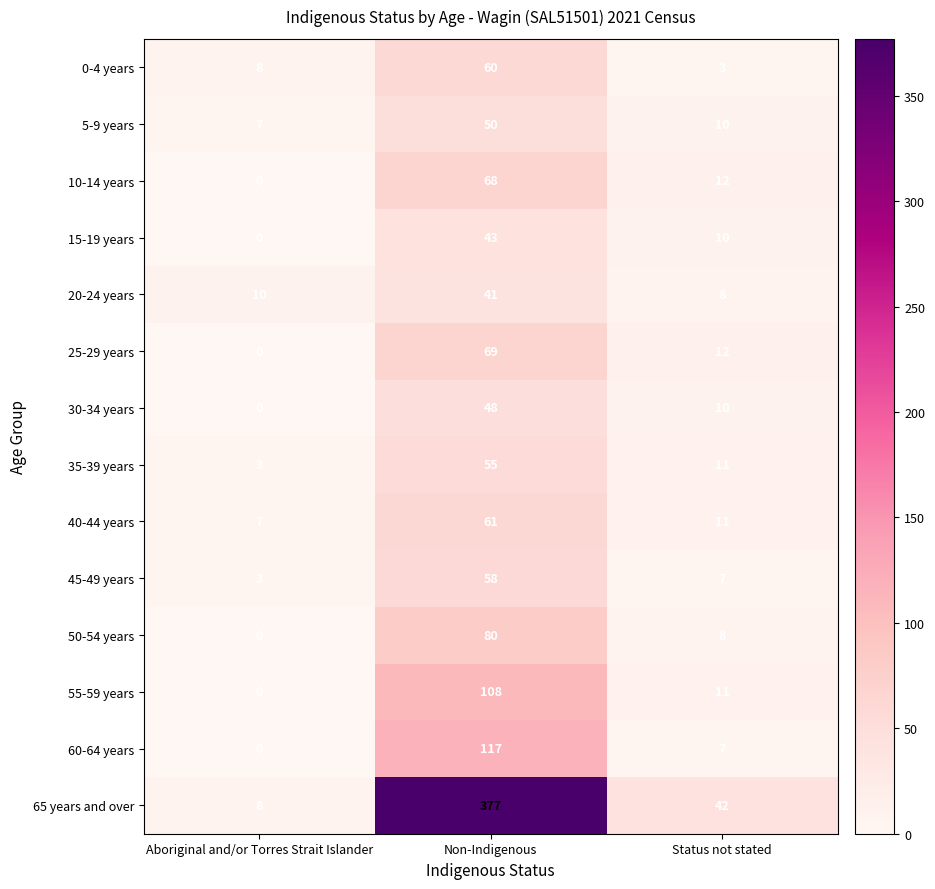

What is the average value of the 0-4 years series?

24